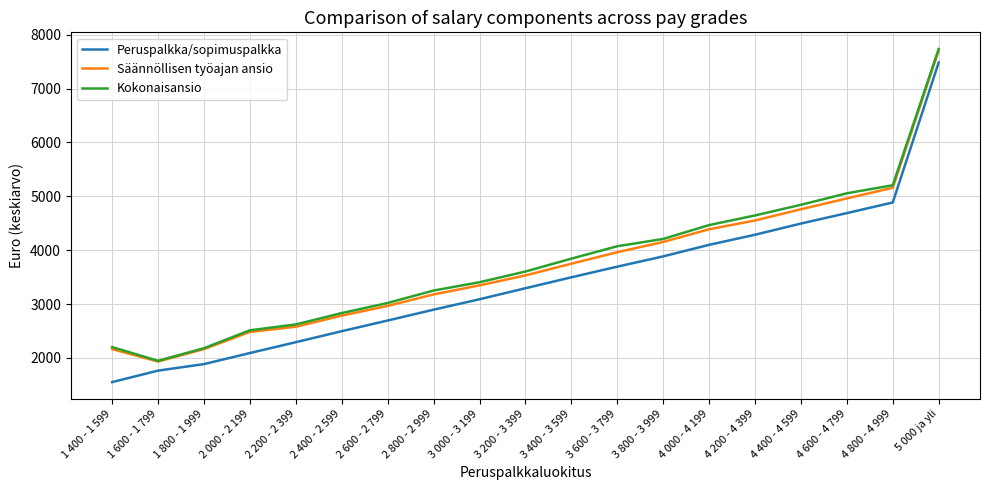

What value does the Kokonaisansio series have at 4 800 - 4 999?

5205.1